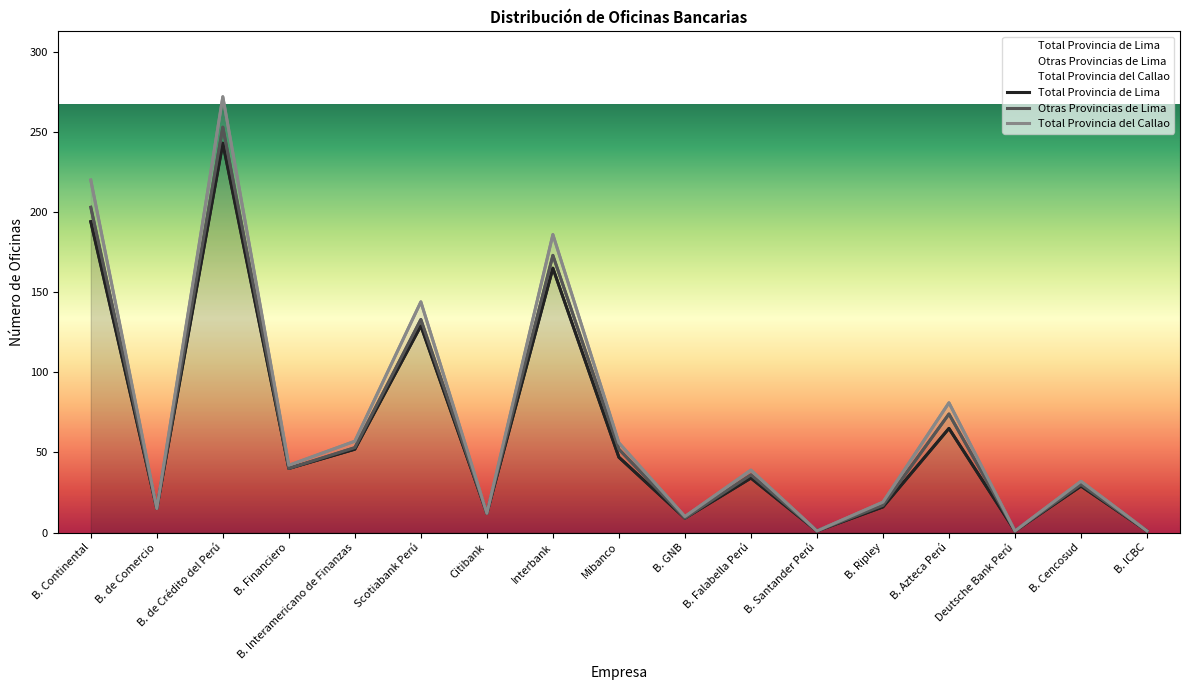

What is the difference between the Total Provincia del Callao values at B. Azteca Perú and B. Interamericano de Finanzas?

24